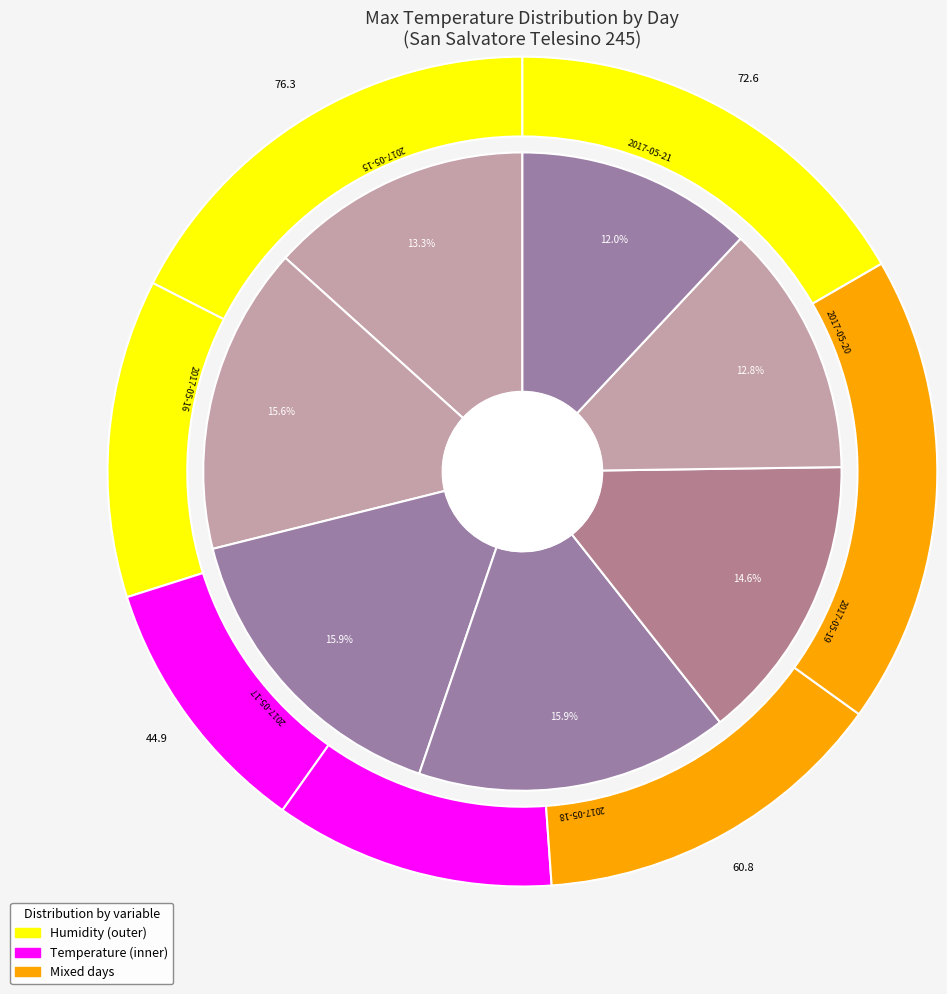

To the nearest percent, what is the combined percentage of 2017-05-15 and 2017-05-20?

26%